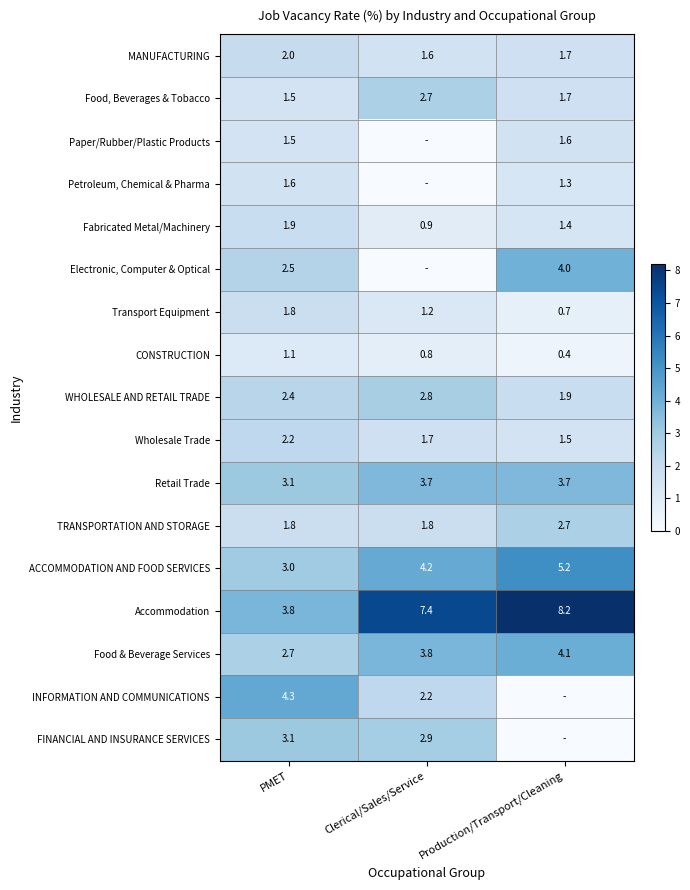

List the labels in order of Food & Beverage Services value, smallest first.

PMET, Clerical/Sales/Service, Production/Transport/Cleaning